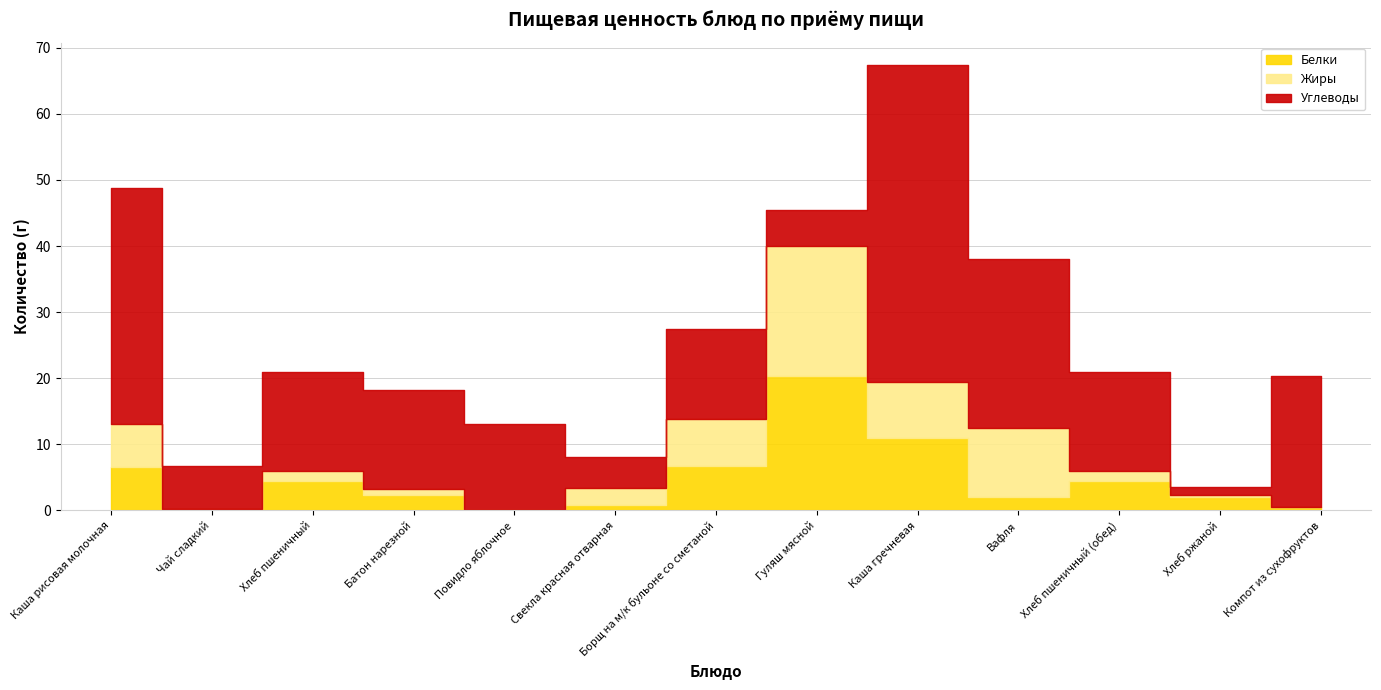

At which category is the sum across all series the highest?

Каша гречневая